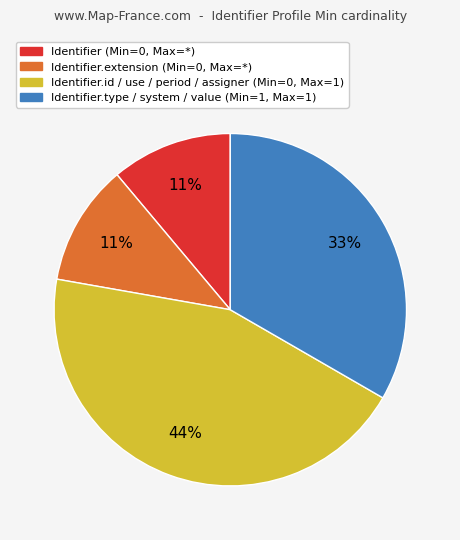

What is the ratio of the value at Identifier.extension (Min=0, Max=*) to the value at Identifier (Min=0, Max=*)?

1.0